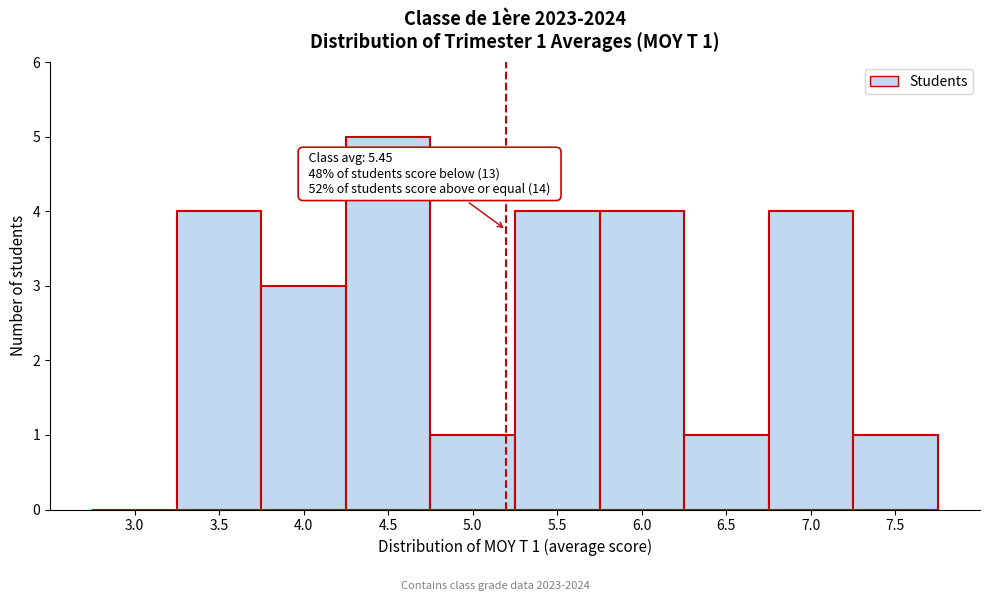

Reading left to right, transcribe all the data shown in this chart.

3.0=0	3.5=4	4.0=3	4.5=5	5.0=1	5.5=4	6.0=4	6.5=1	7.0=4	7.5=1